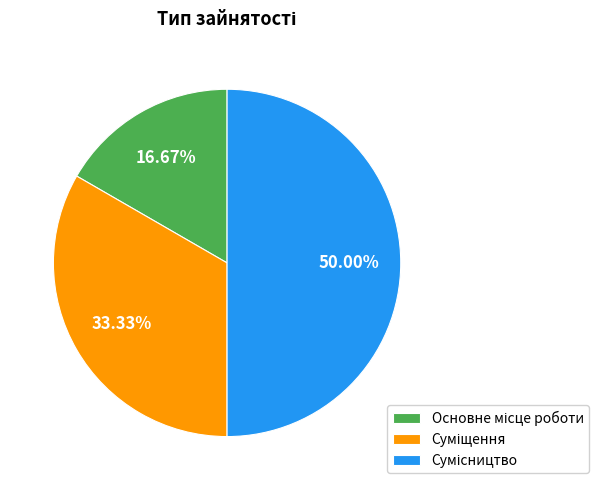

Between Основне місце роботи and Сумісництво, which is larger?

Сумісництво